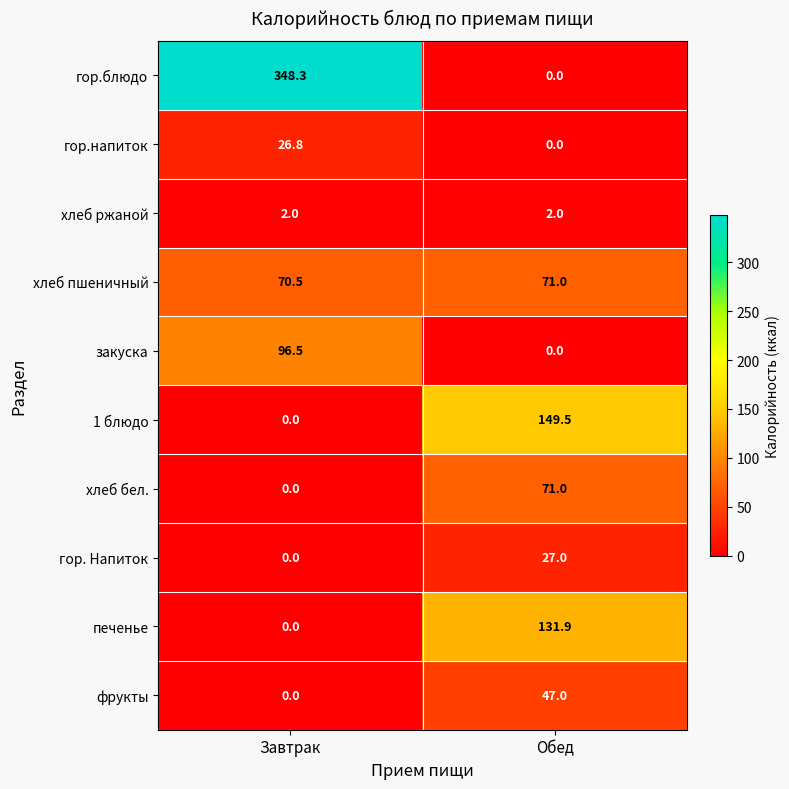

What is the average value of the печенье series?

66.0